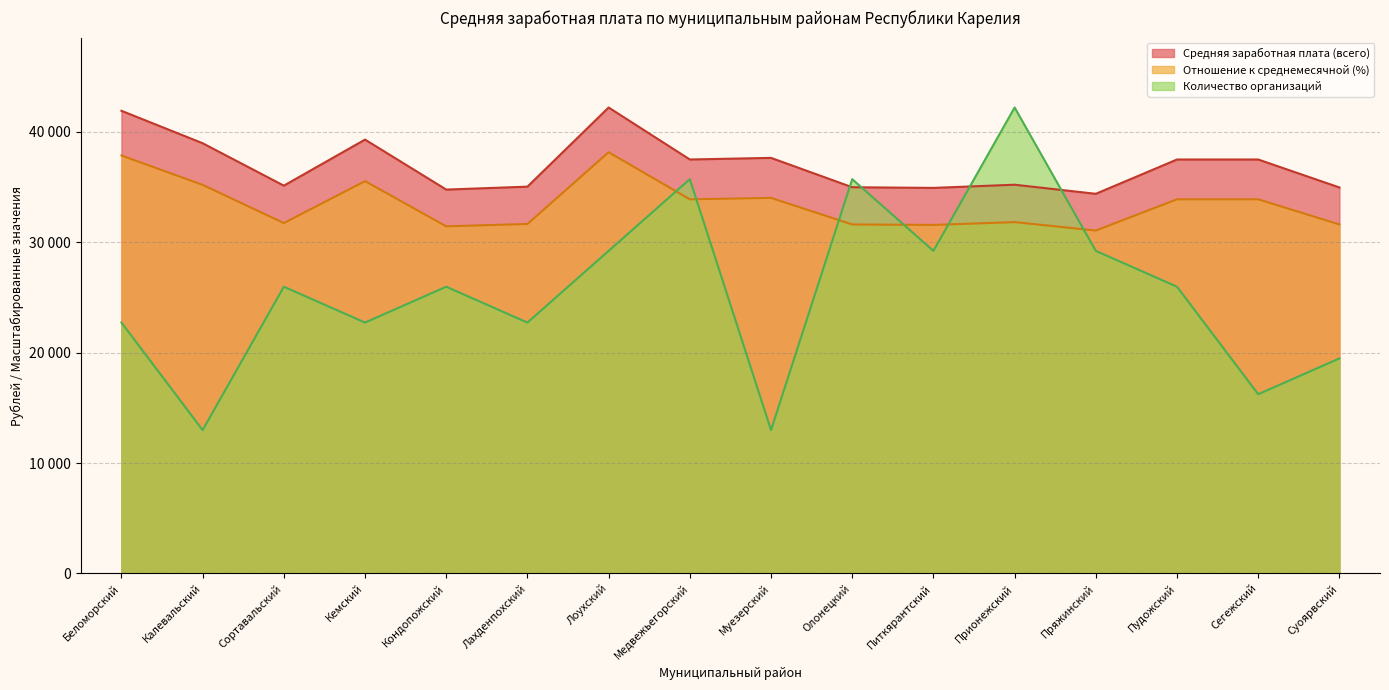

The Отношение к среднемесячной (%) series shows 44653.1 at Кондопожский. True or false?

False